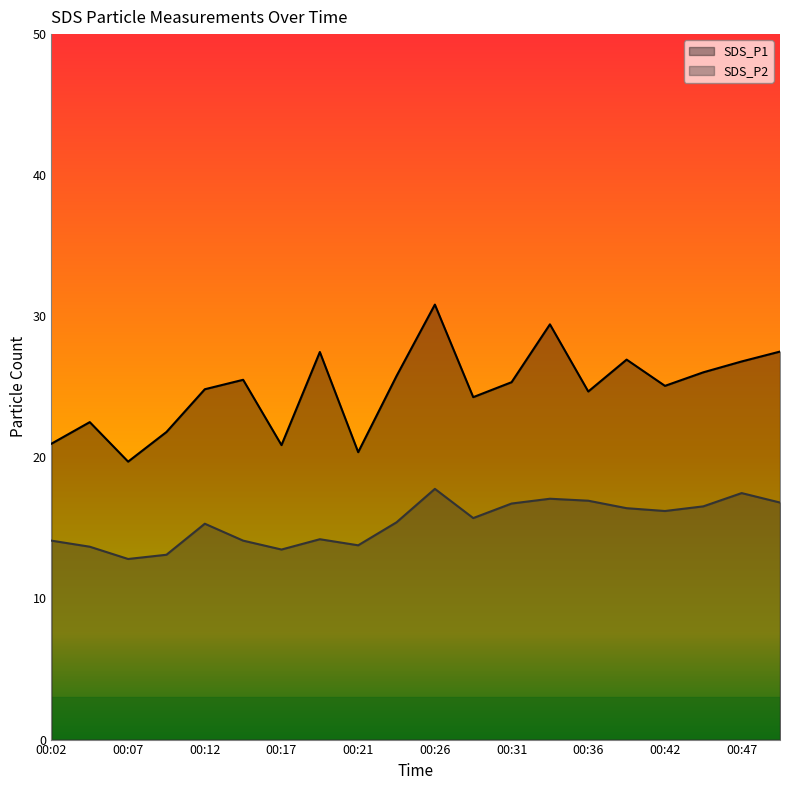

Which series changed the most between 00:04 and 00:39?

SDS_P1